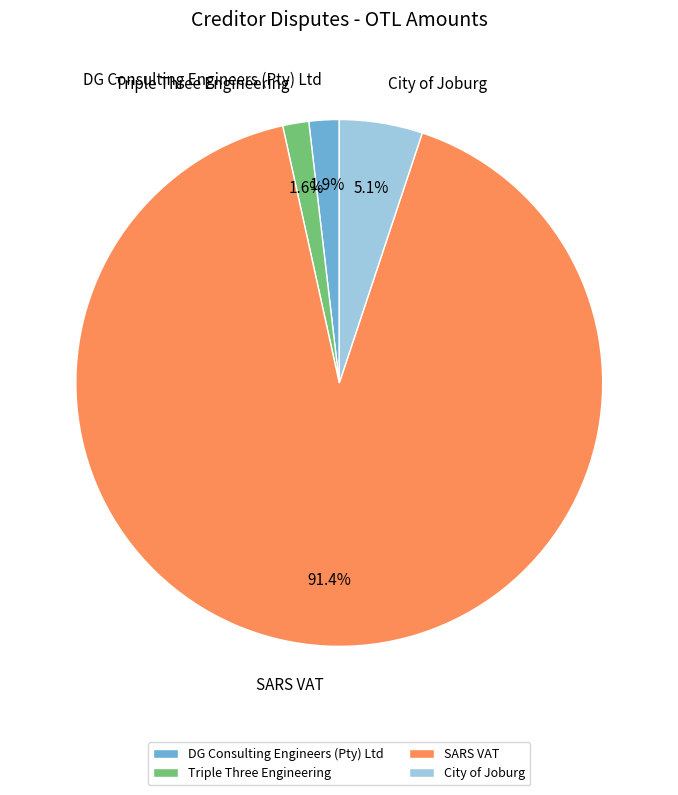

Which slice is the largest?

SARS VAT